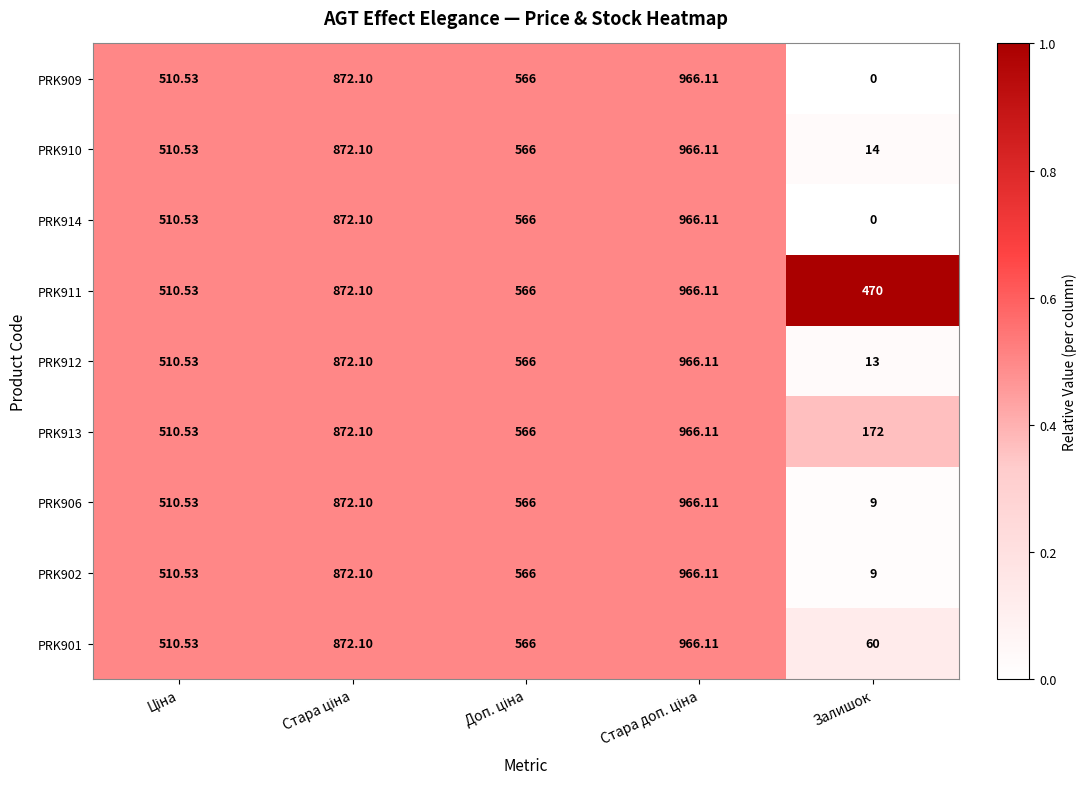

Which category has the lowest value across all series?

Залишок